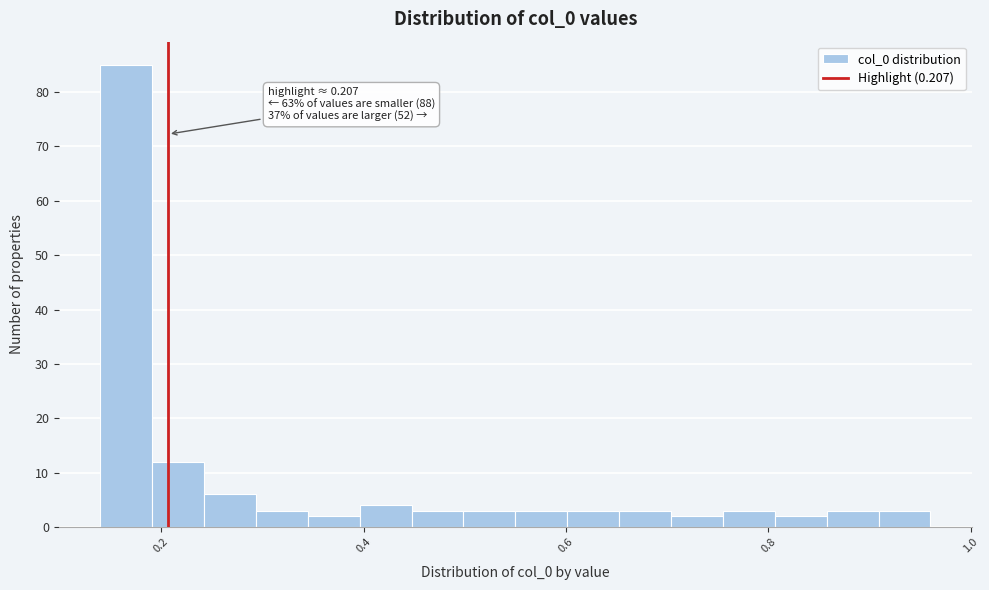

Read against the x-axis, roughly where is the centre of the tallest bar?

0.16